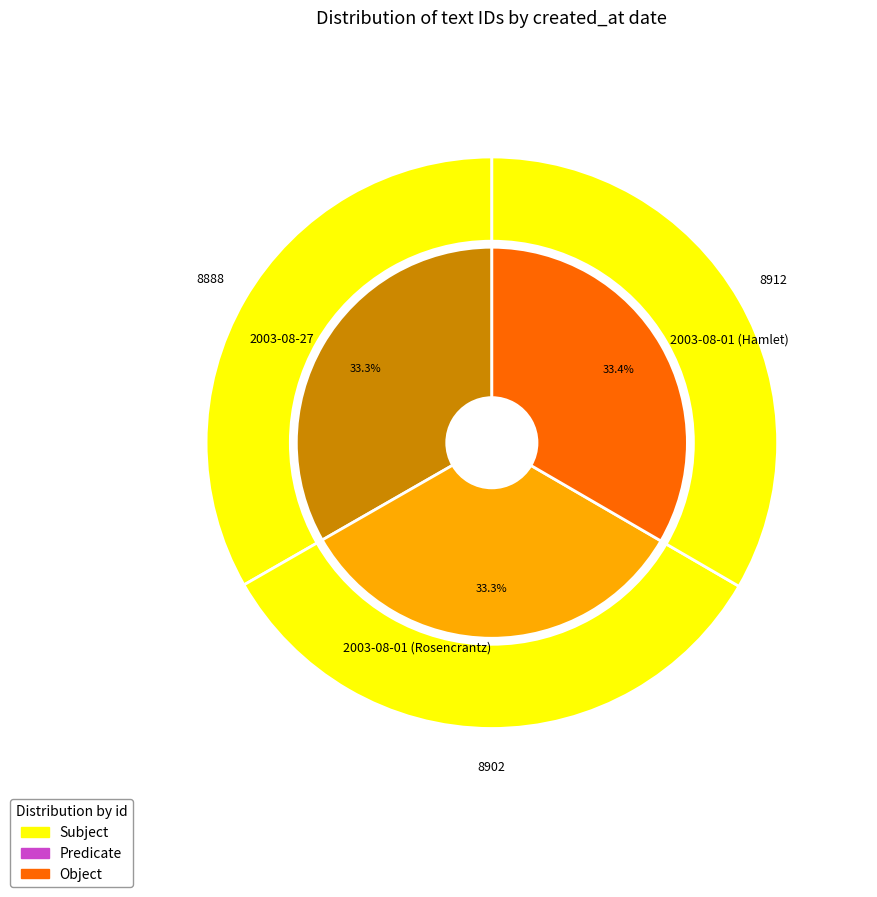

What percentage is the 2003-08-27 slice, to the nearest percent?

33%